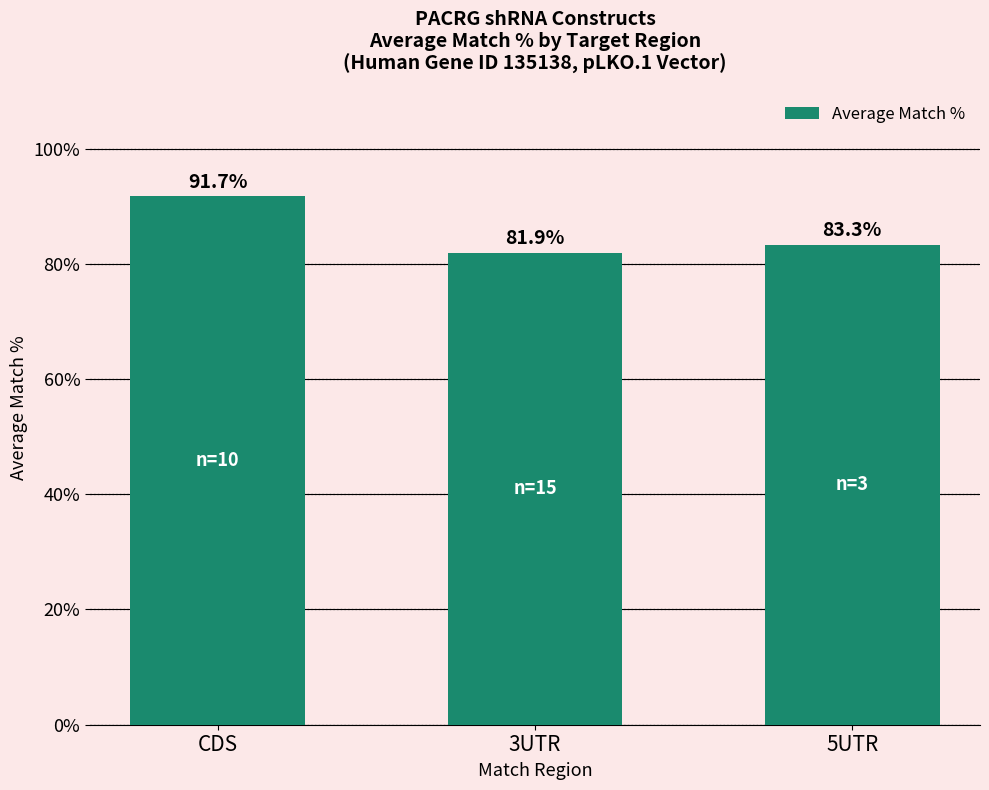

How many categories are shown in the chart?

3